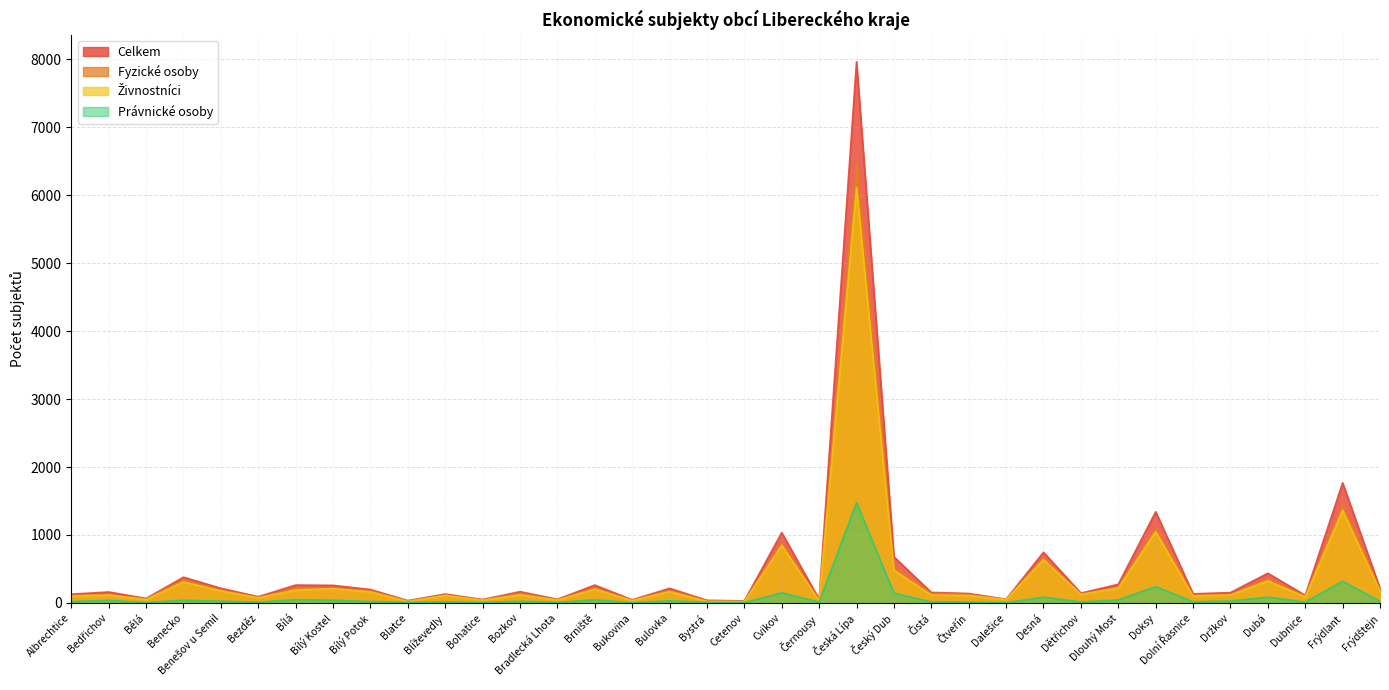

True or false: Fyzické osoby and Celkem intersect in this chart.

False